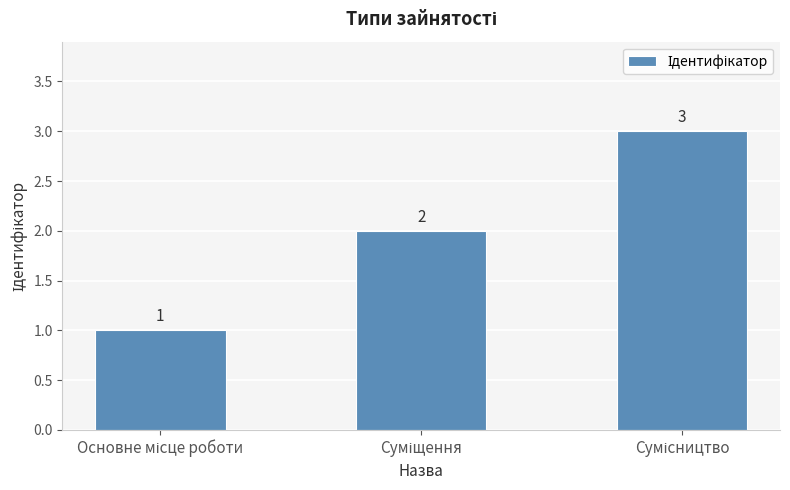

Count the values in the range 1 to 3.

3